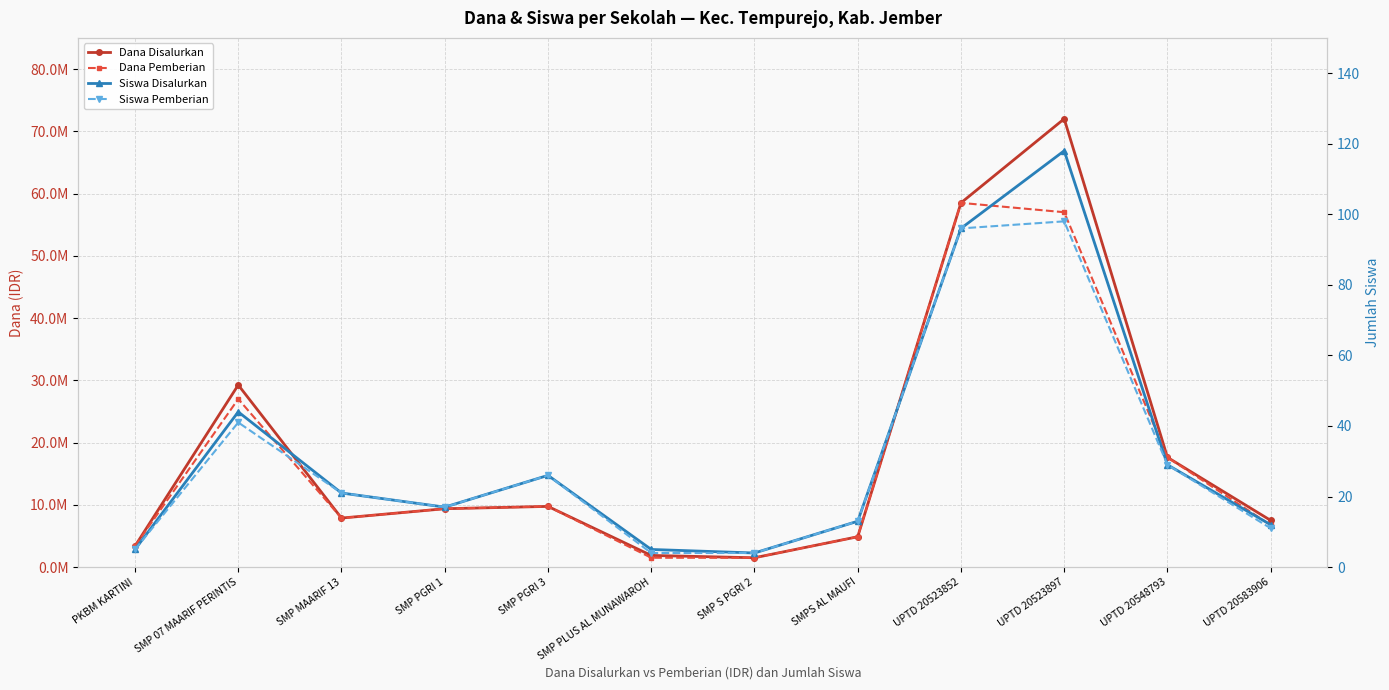

How many distinct data groups are displayed?

4